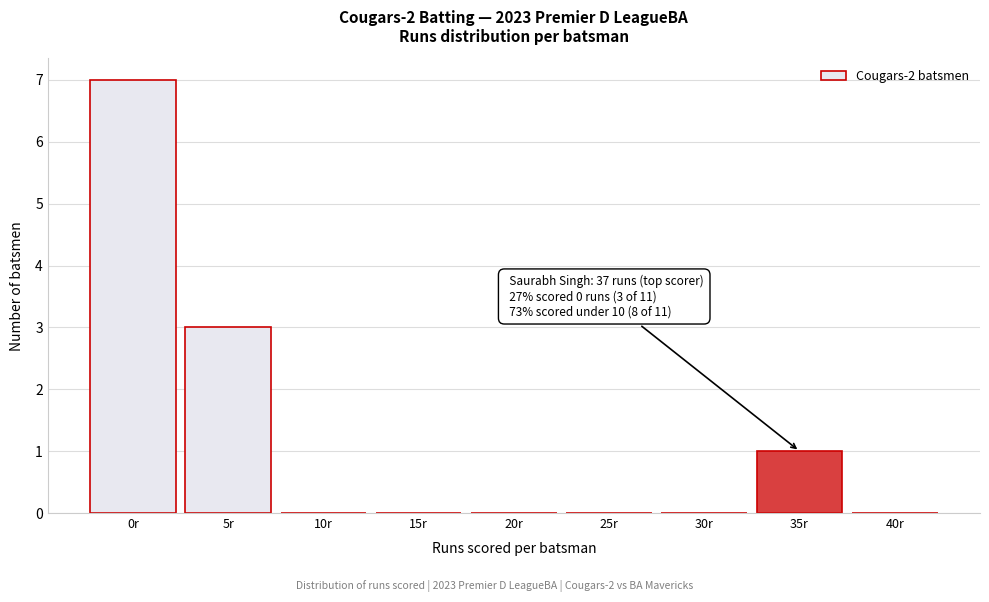

Reading left to right, extract all data points from this chart.

0r=7	5r=3	10r=0	15r=0	20r=0	25r=0	30r=0	35r=1	40r=0